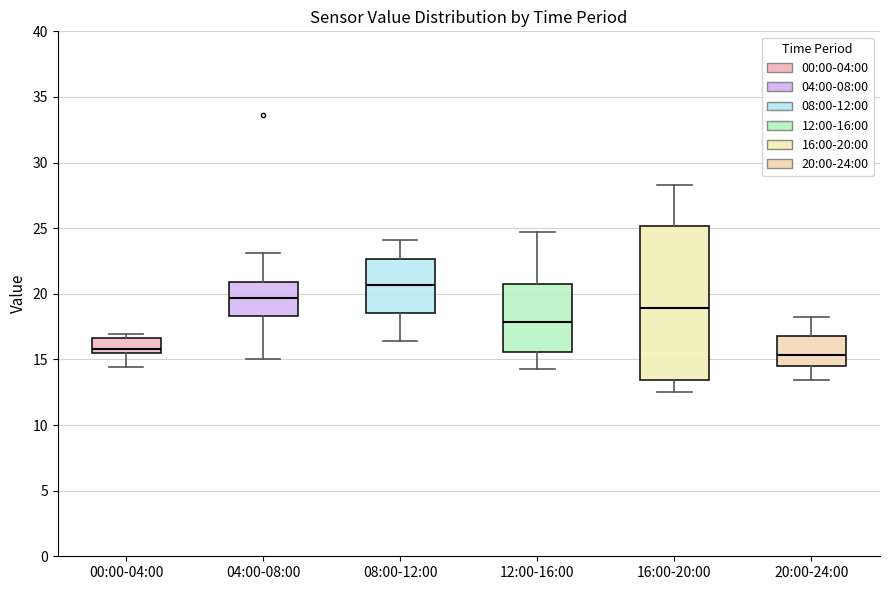

Which box is the tallest, from its lower edge to its upper edge?

16:00-20:00